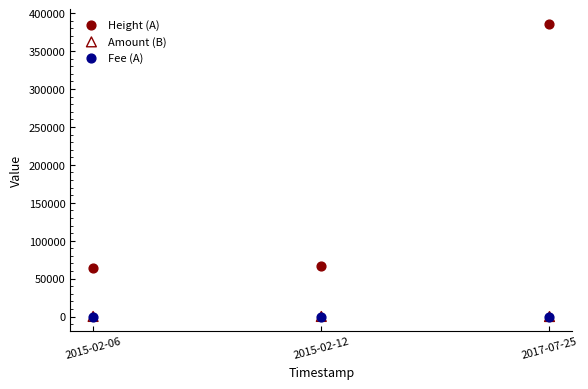

What are all the series names shown in the legend?

Height (A), Amount (B), Fee (A)